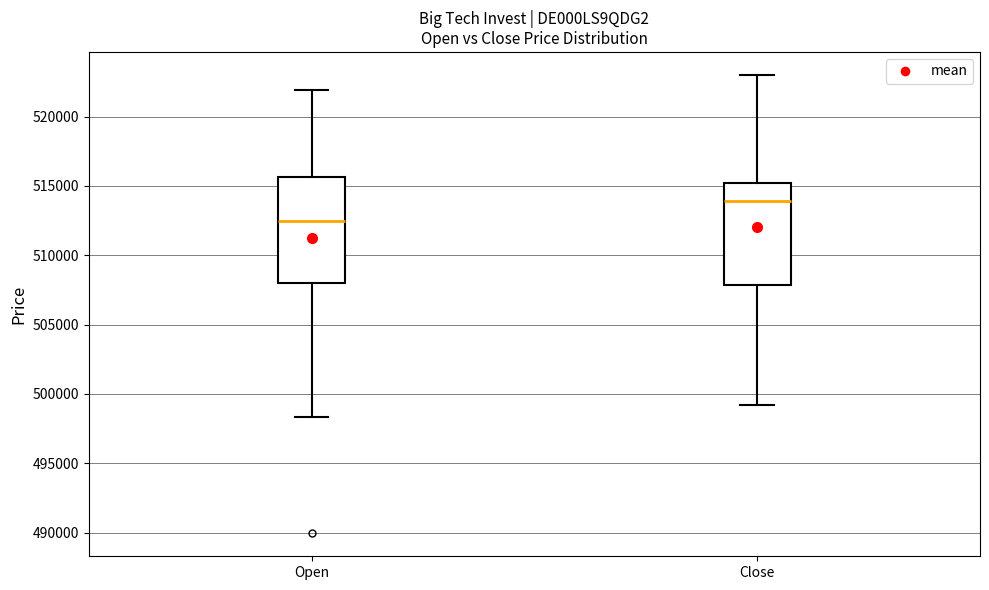

Where does the lower whisker of the box for Close end on the y-axis? The values are not printed on the chart, so give them approximately, as read against the axis.

499000